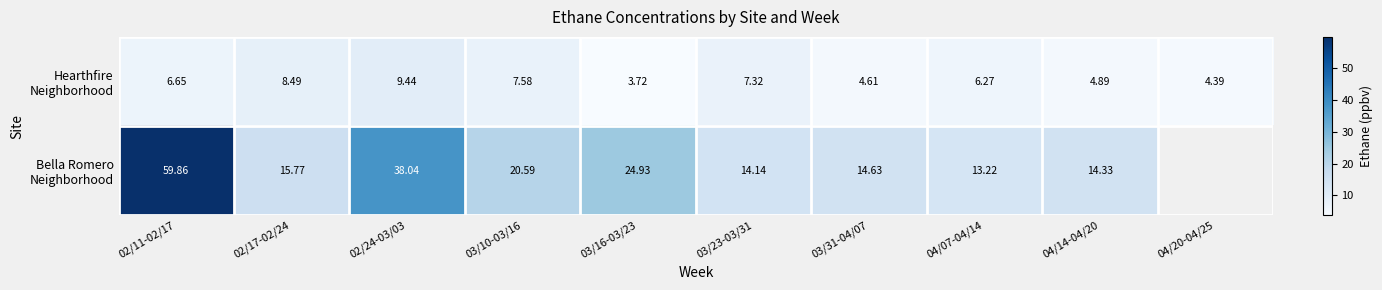

Is it true that Bella Romero Neighborhood equals 9.9 at 04/14-04/20?

False